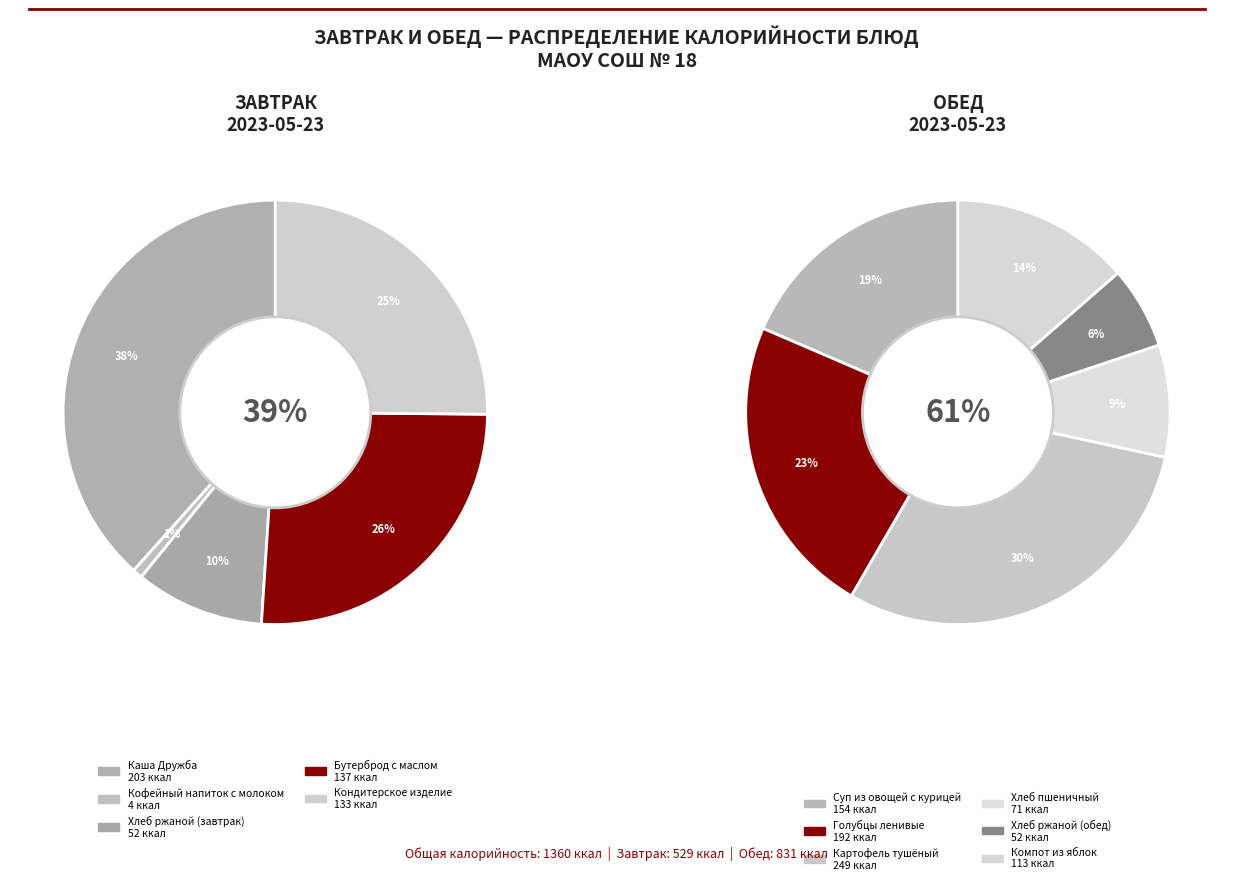

What is the ratio of the value at Бутерброд с маслом to the value at Картофель тушёный?

0.6